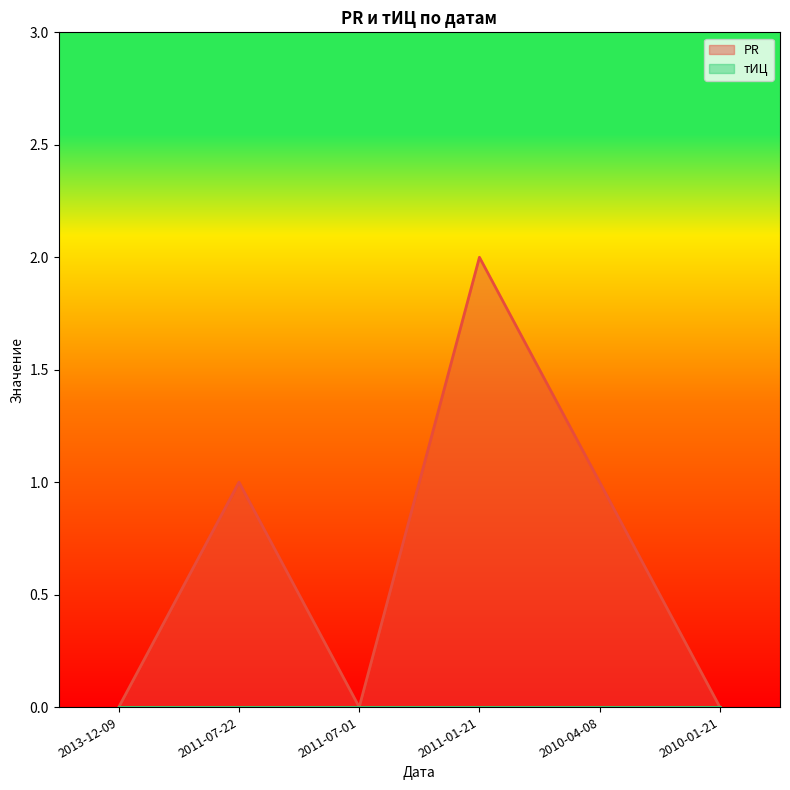

At which category does the data reach its first local peak?

2011-07-22